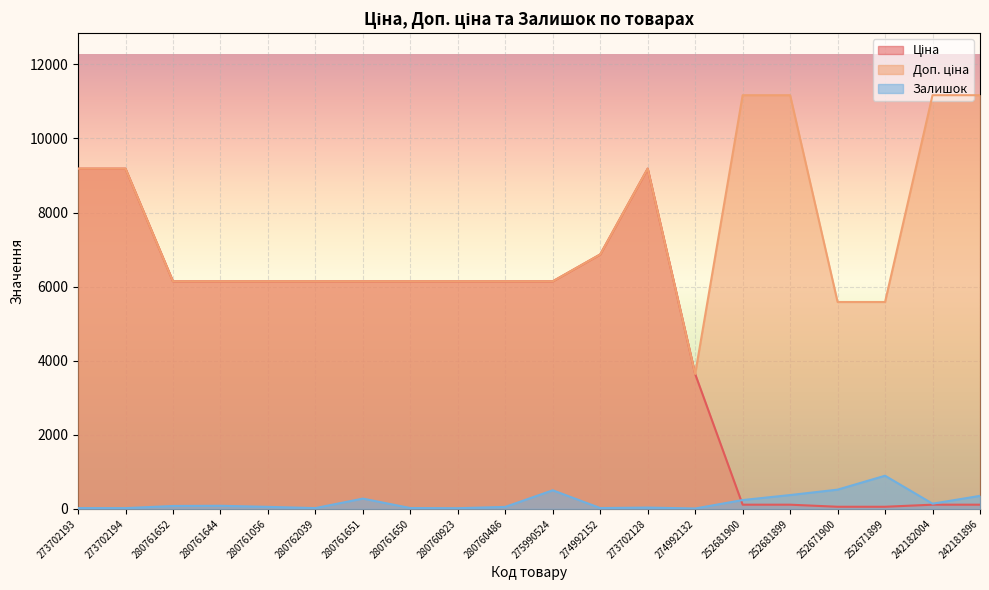

Where does the Доп. ціна series first go above 6143?

273702193